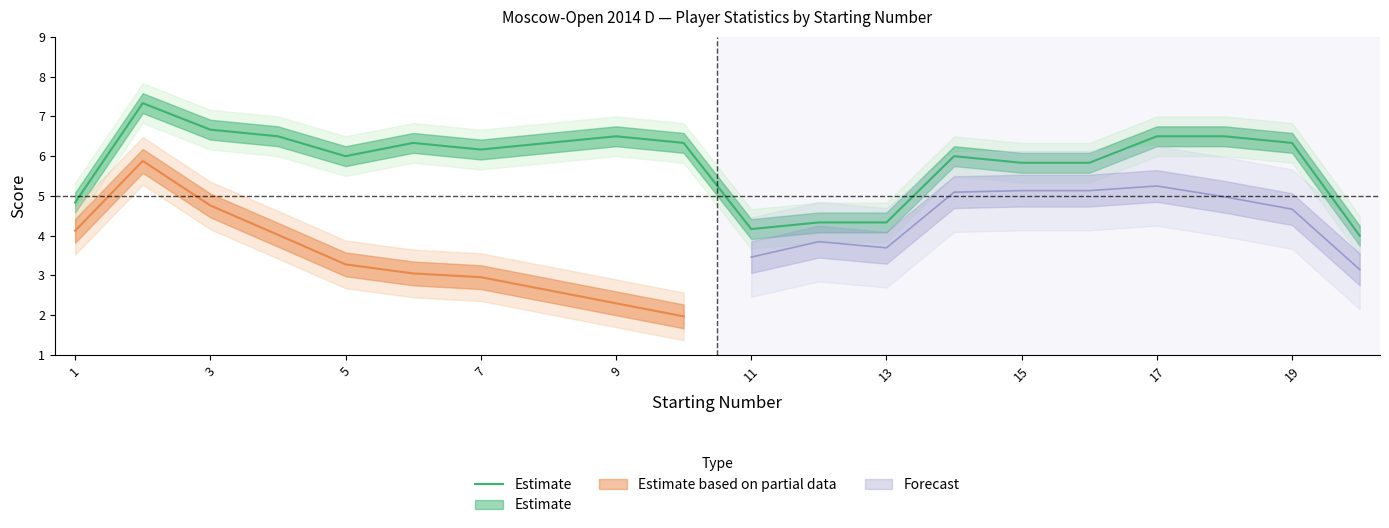

The value at 3 is 11.6. True or false?

False